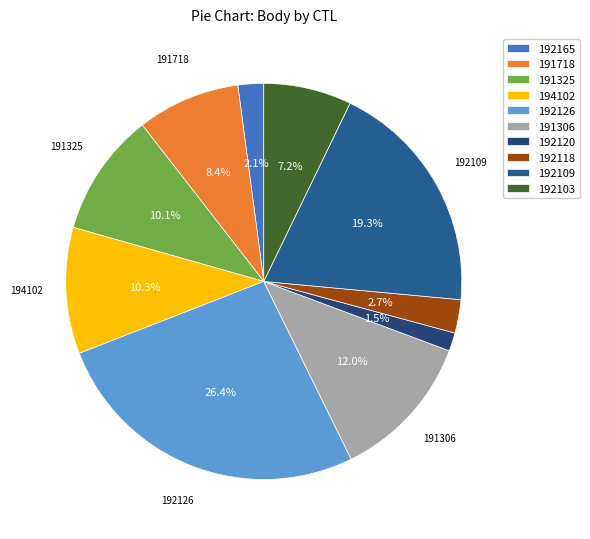

What percentage is the 191325 slice, to the nearest percent?

10%